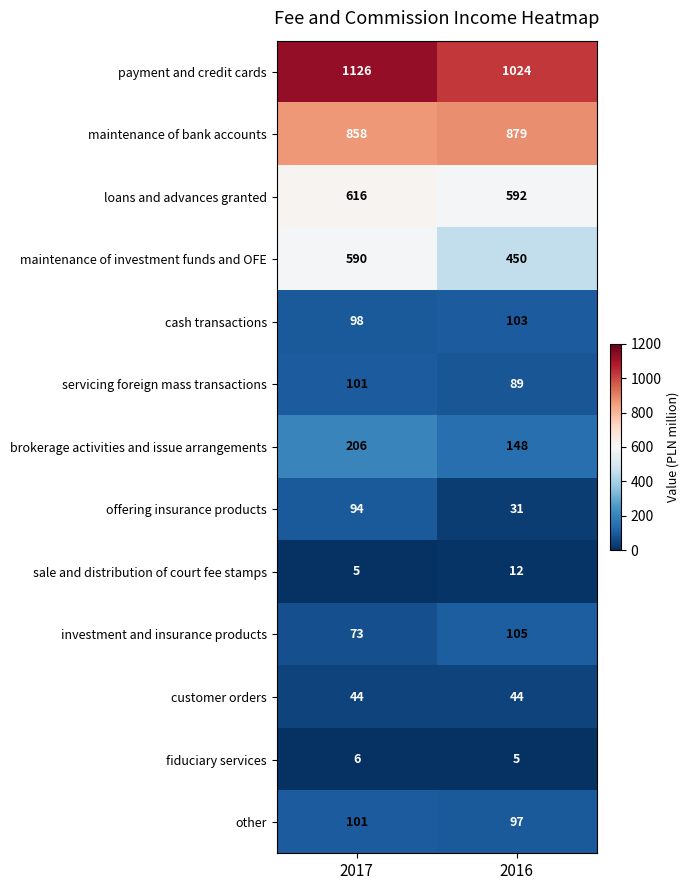

The value of maintenance of bank accounts at 2016 is 599. True or false?

False